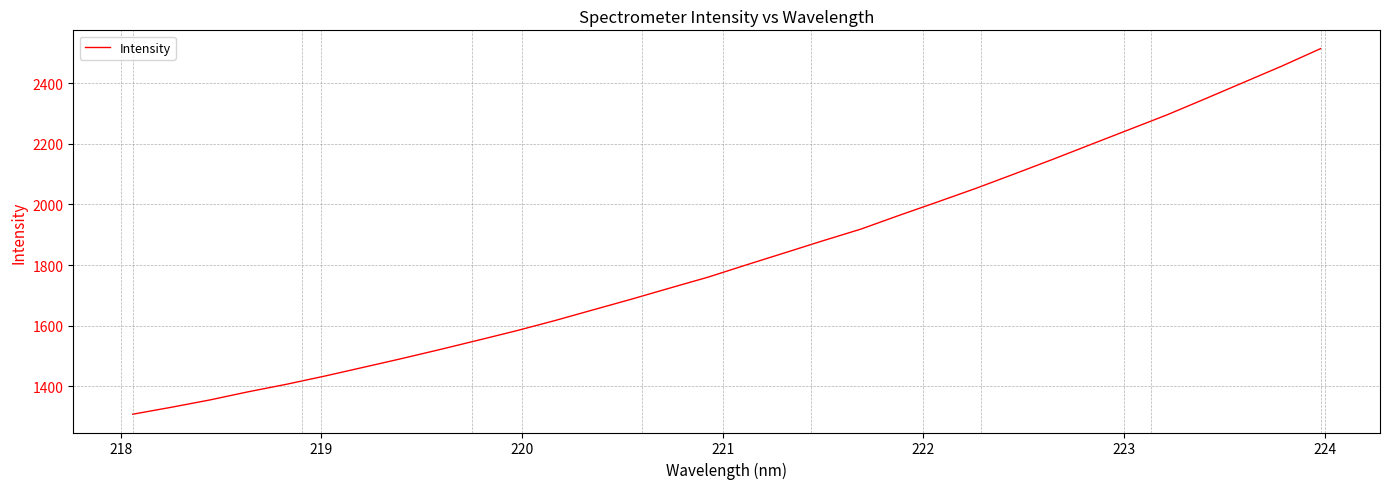

What is the average value?

1826.3